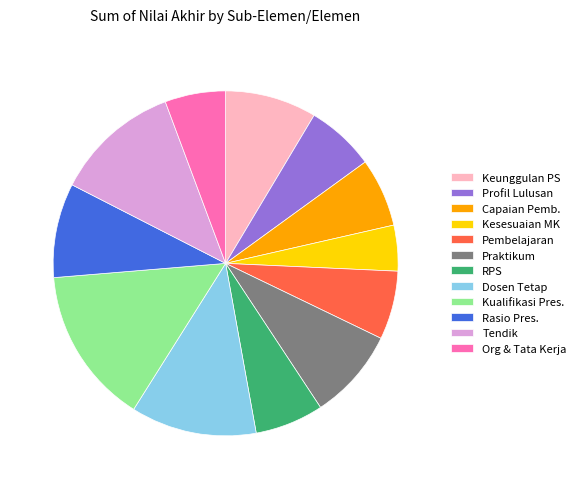

Does any single category account for the majority?

No